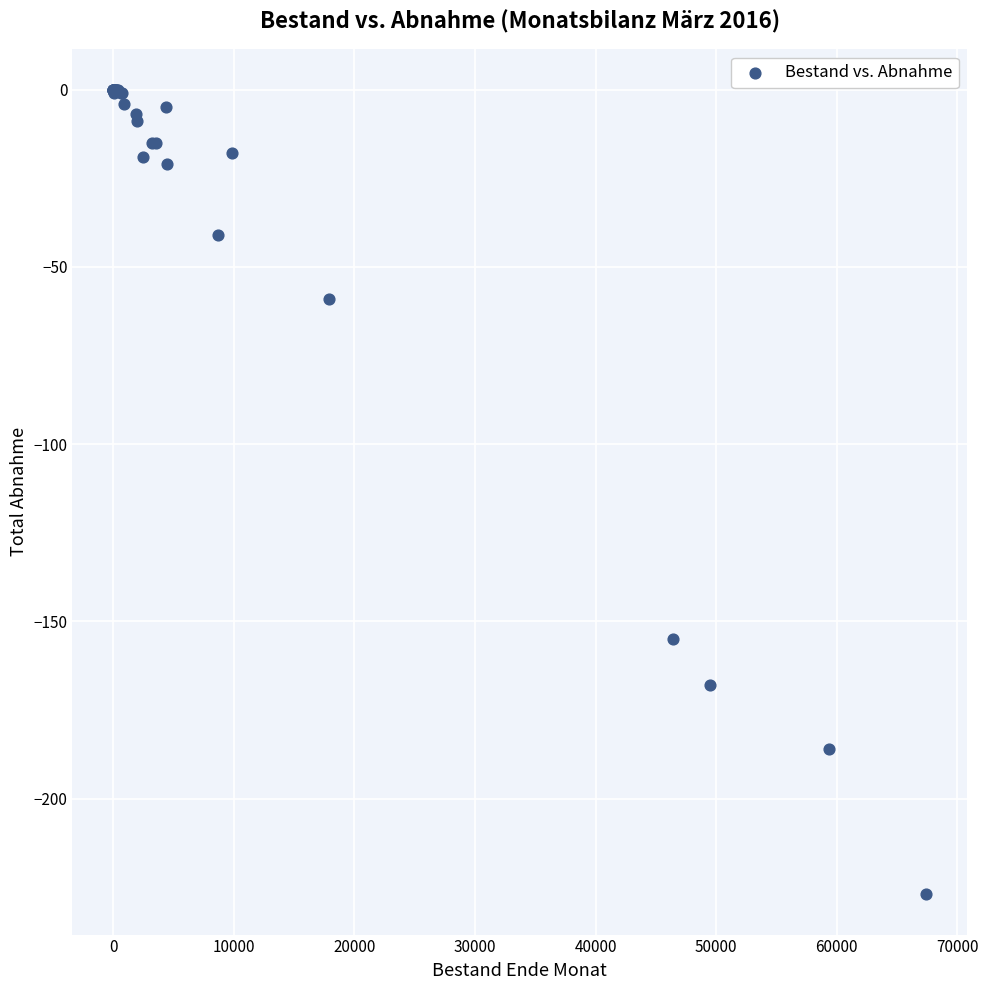

What Y value in the scatter plot is closest to -113?

-155